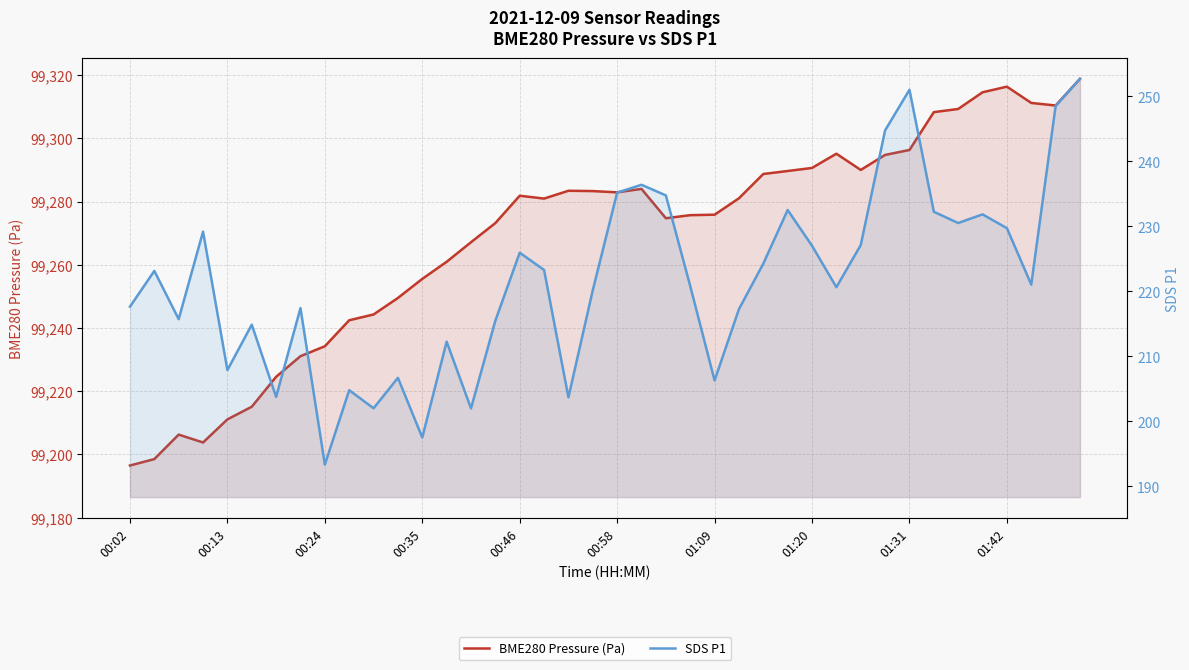

What is the value of the BME280 Pressure (Pa) point at the 9th from the left?

99234.2